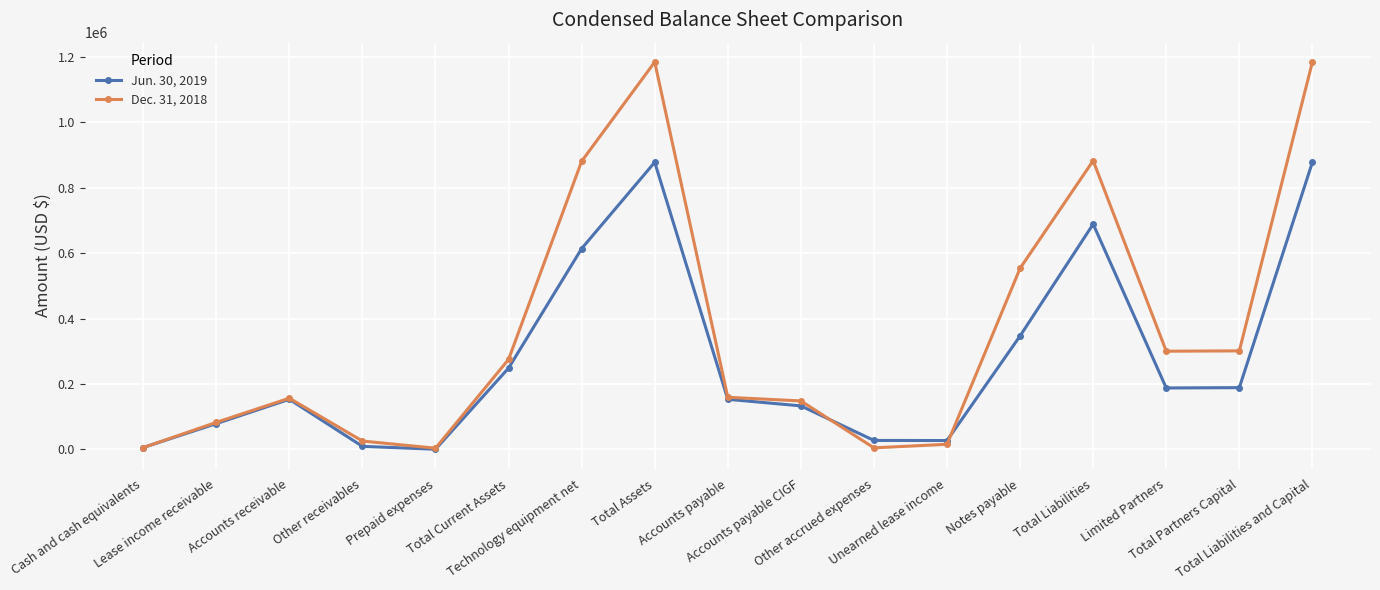

Does the chart display data point markers on the line(s)?

Yes